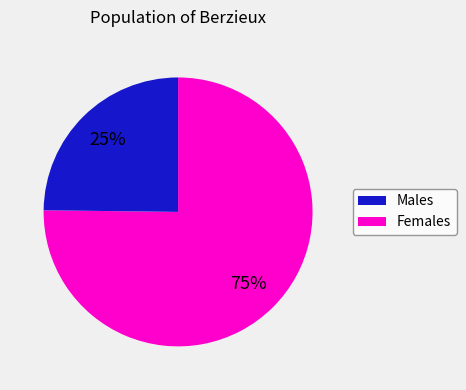

To the nearest percent, what is the average slice percentage?

50%